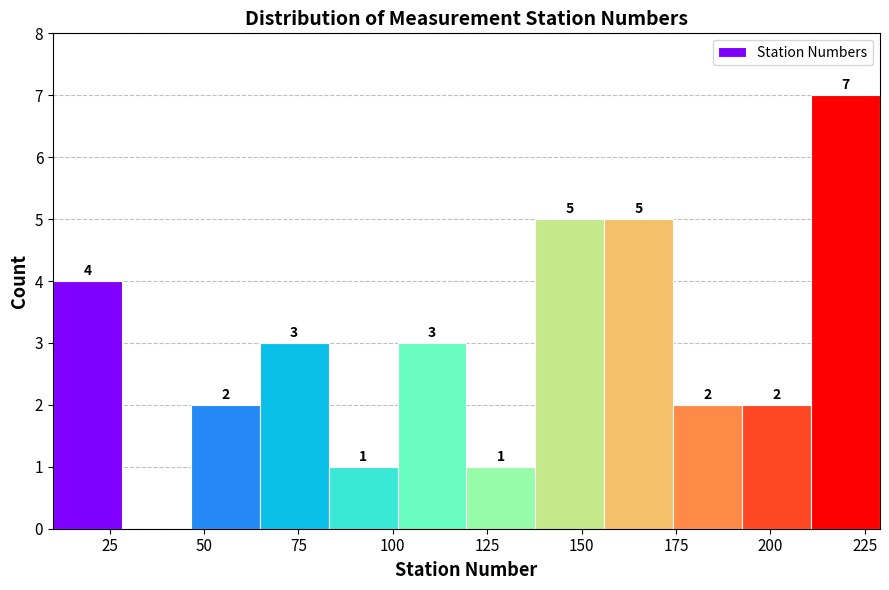

Around what value on the x-axis is the tallest bar? Give the approximate position of its centre, as read against the axis.

220